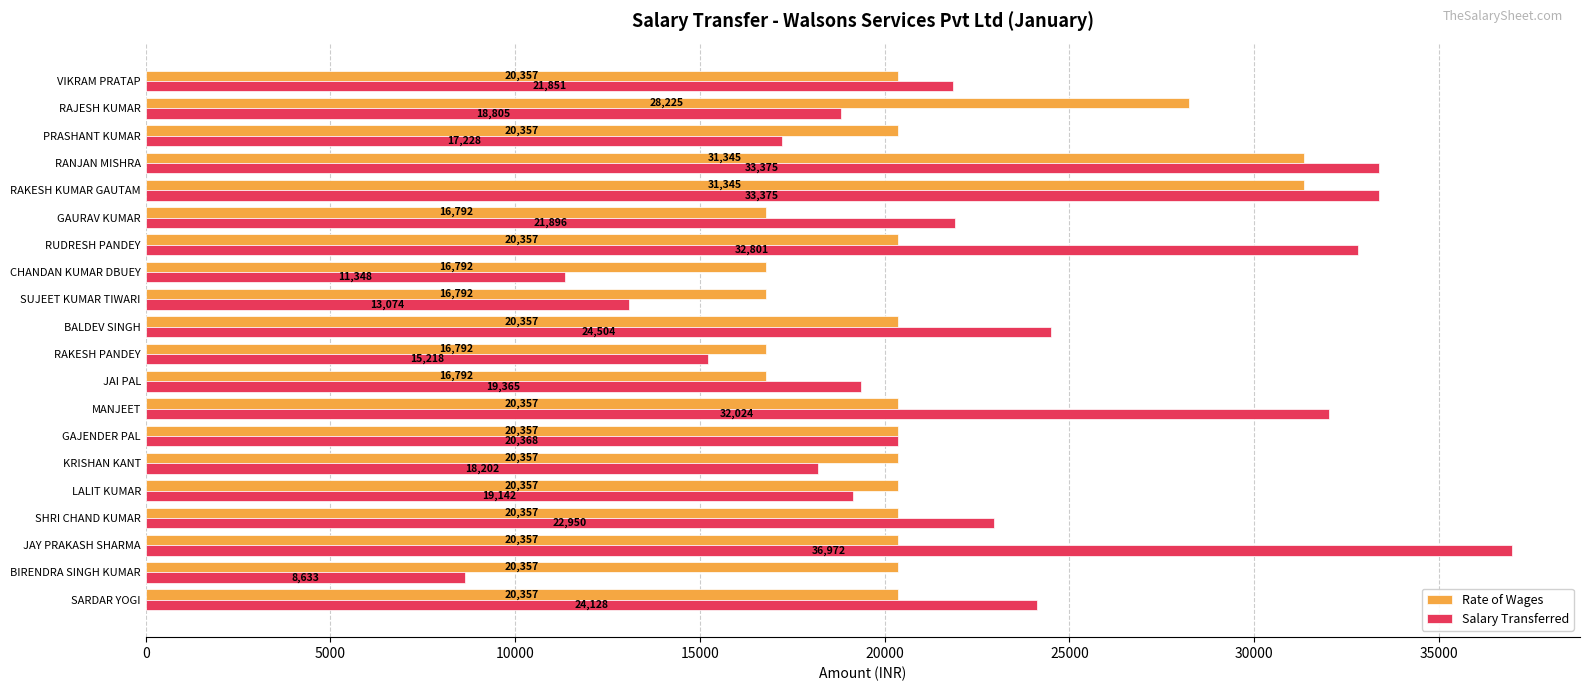

What is the average value of the Salary Transferred series?

22263